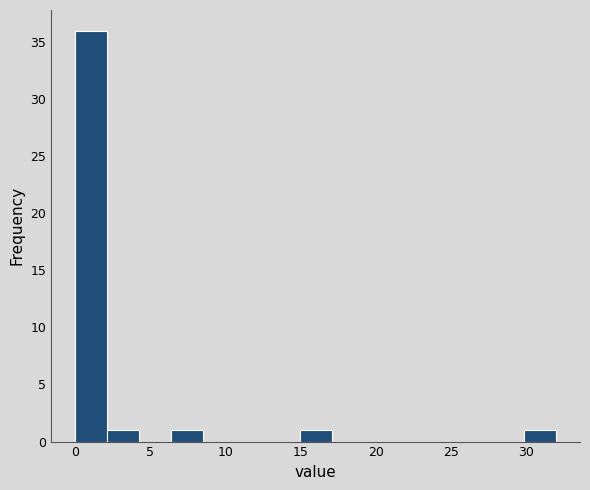

Reading left to right, transcribe this chart: for each bar, give the range it covers on the x-axis and its height. Neither the bar edges nor the heights are printed on the chart, so give them approximately, as read against the axes.

0.0 to 2.0: 36
2.0 to 4.5: 1
4.5 to 6.5: 0
6.5 to 8.5: 1
8.5 to 10.5: 0
10.5 to 13.0: 0
13.0 to 15.0: 0
15.0 to 17.0: 1
17.0 to 19.0: 0
19.0 to 21.5: 0
21.5 to 23.5: 0
23.5 to 25.5: 0
25.5 to 27.5: 0
27.5 to 30.0: 0
30.0 to 32.0: 1